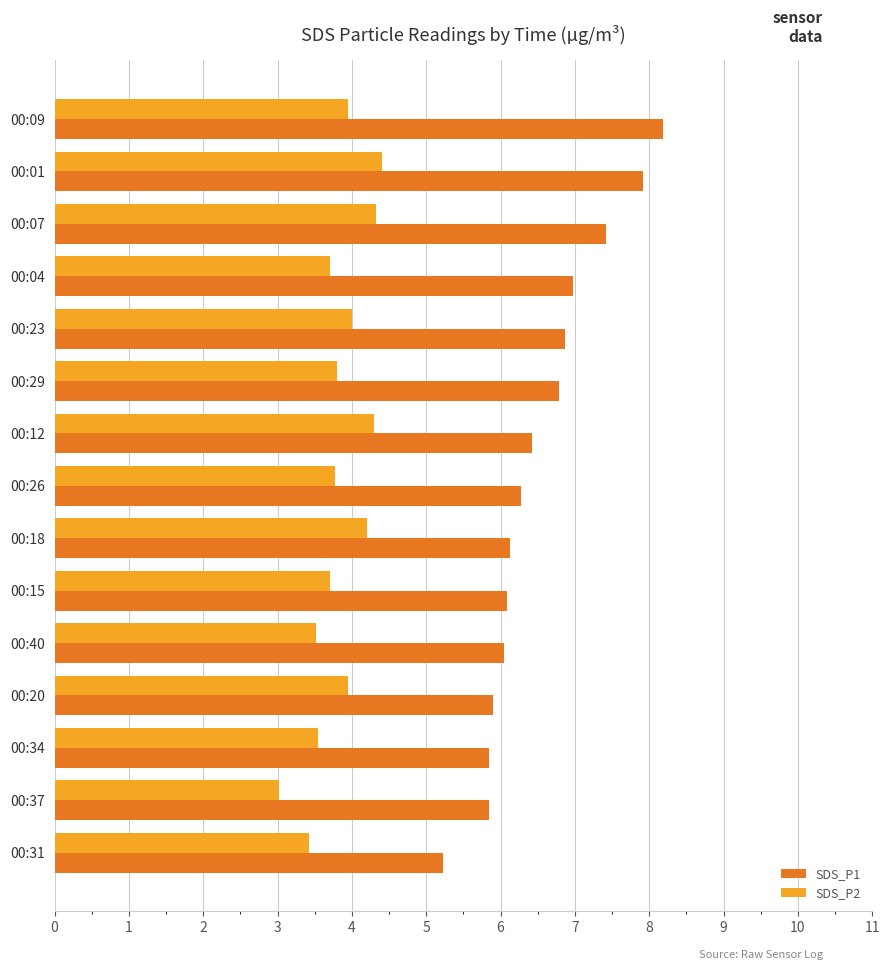

What is the lowest value of the SDS_P2 series?

3.0